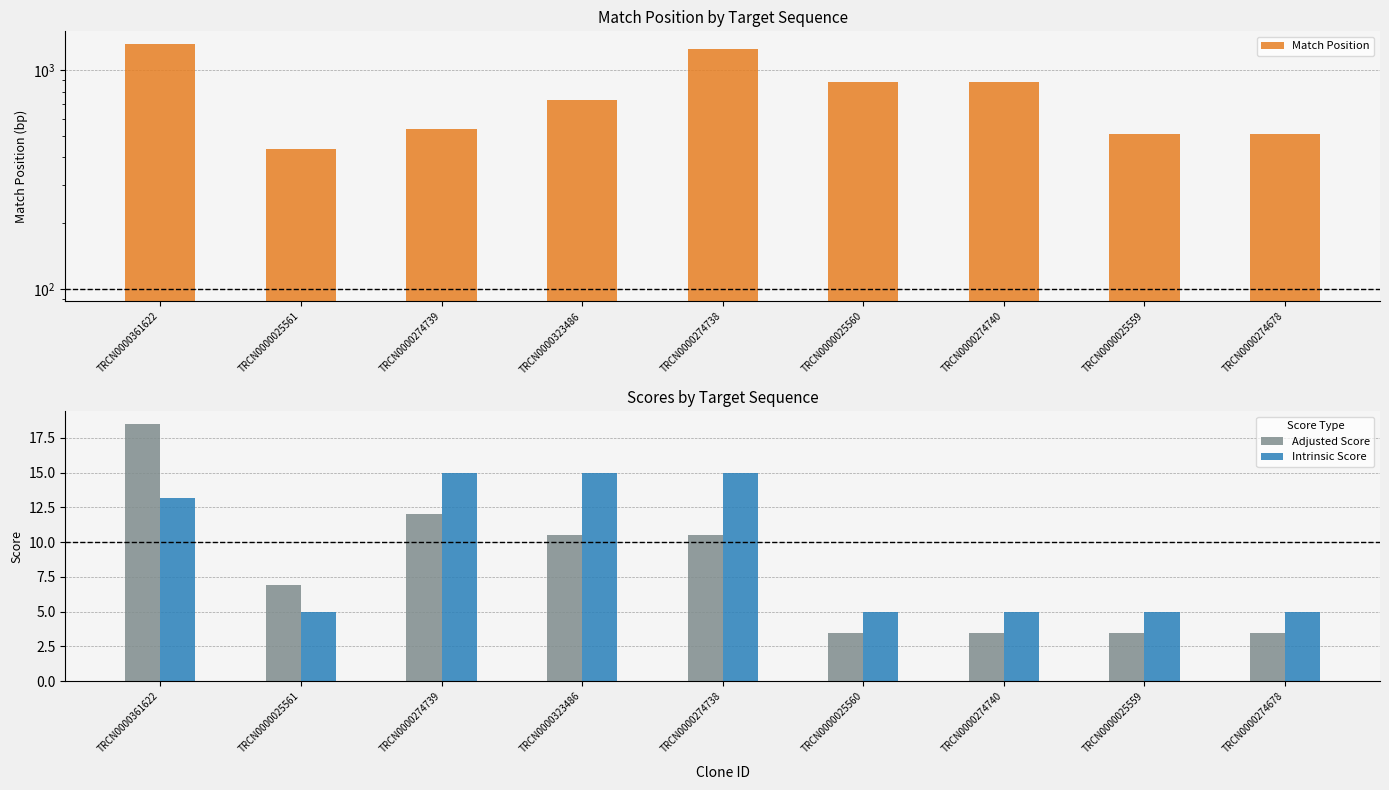

Reading left to right, what are all the values shown in this chart?

Match Position: 1325.0	437.0	540.0	728.0	1253.0	883.0	883.0	514.0	514.0
Adjusted Score: 18.5	6.9	12.0	10.5	10.5	3.5	3.5	3.5	3.5
Intrinsic Score: 13.2	5.0	15.0	15.0	15.0	5.0	5.0	5.0	5.0